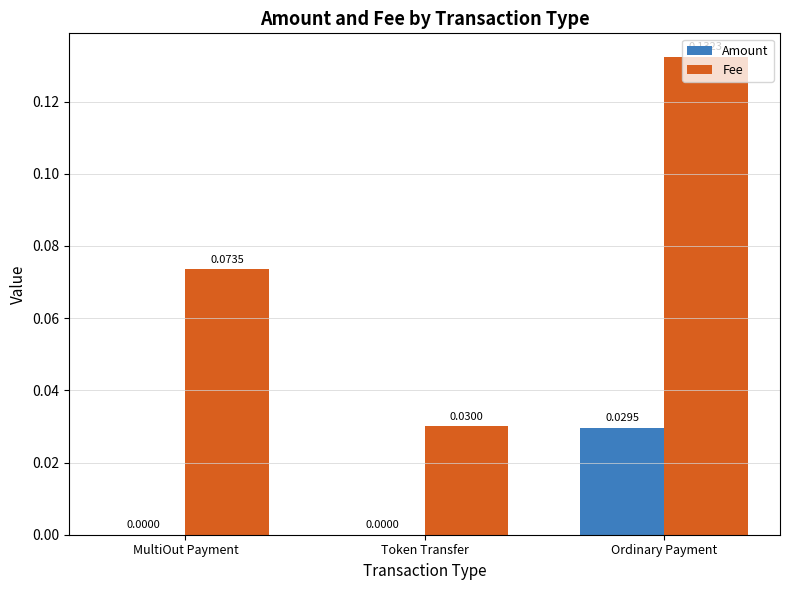

Are the bars grouped side by side (vs. stacked)?

Yes